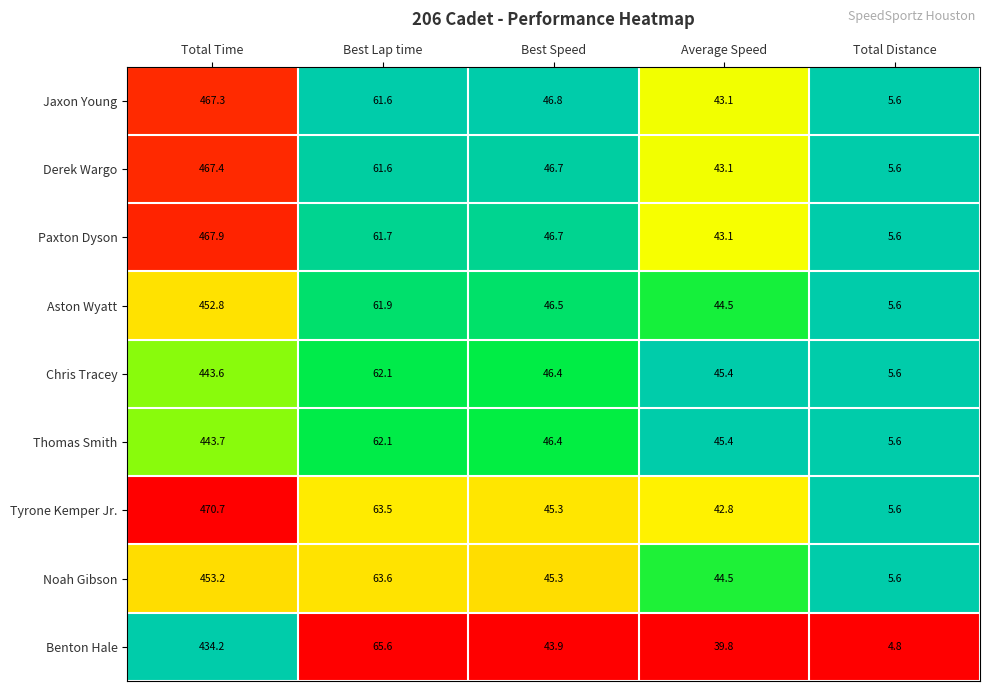

What is the greatest value displayed?

470.7